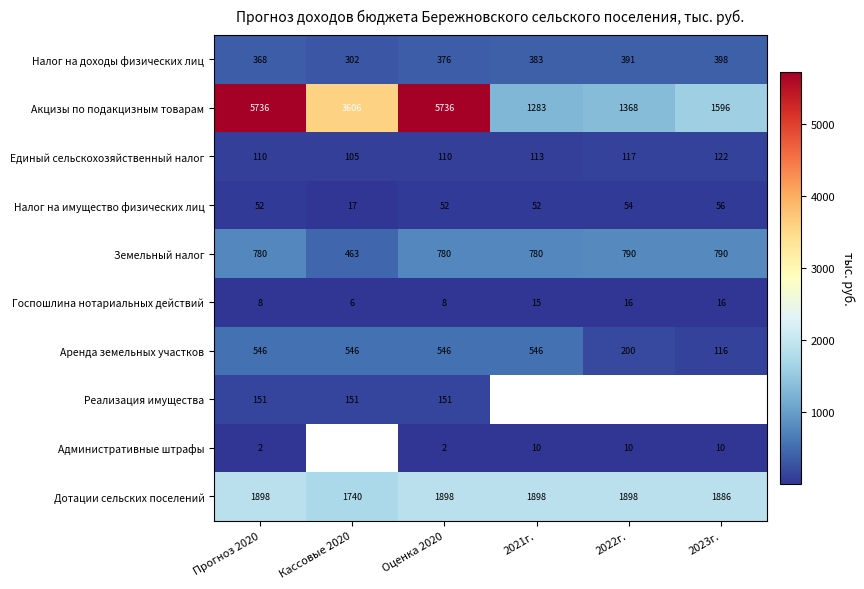

Count the Госпошлина нотариальных действий values in the range 8 to 16.

5